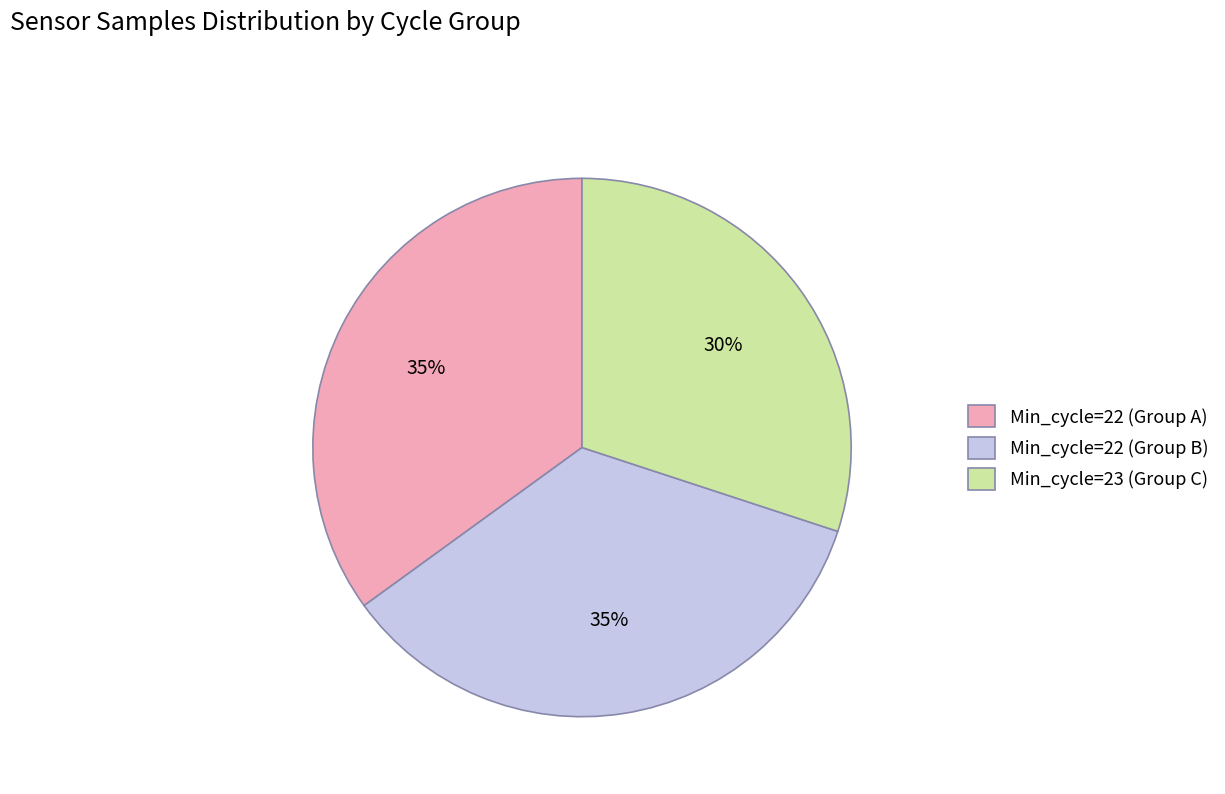

Does any single category account for the majority?

No